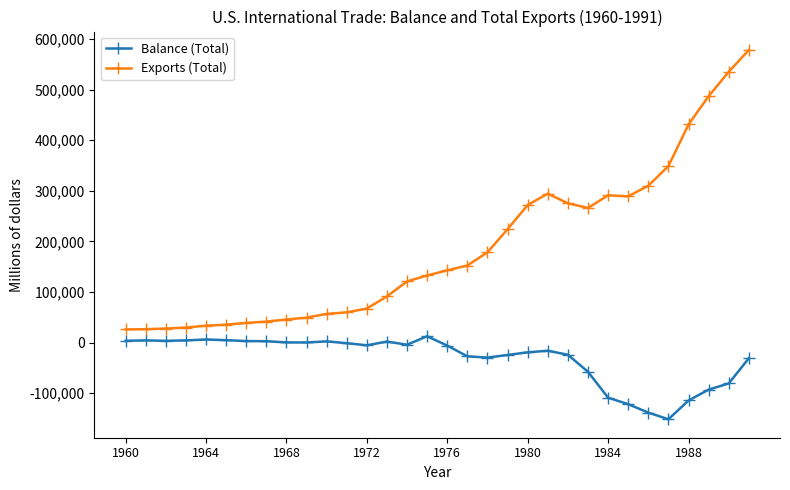

What is the value of the Balance (Total) point at the 29th from the left?

-114566